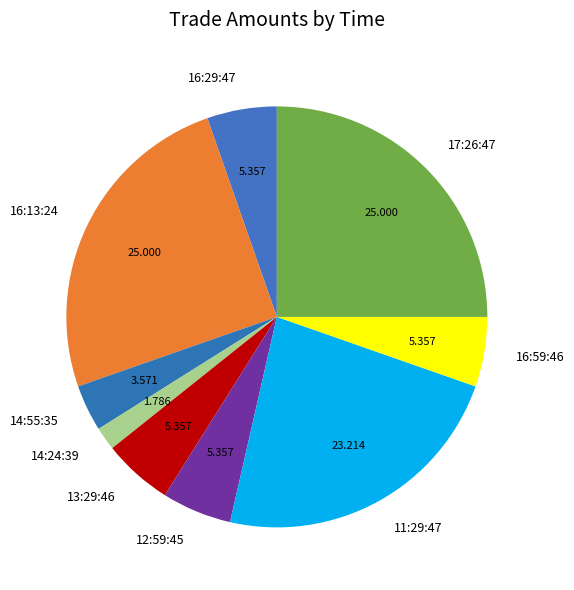

Does any single category account for the majority?

No